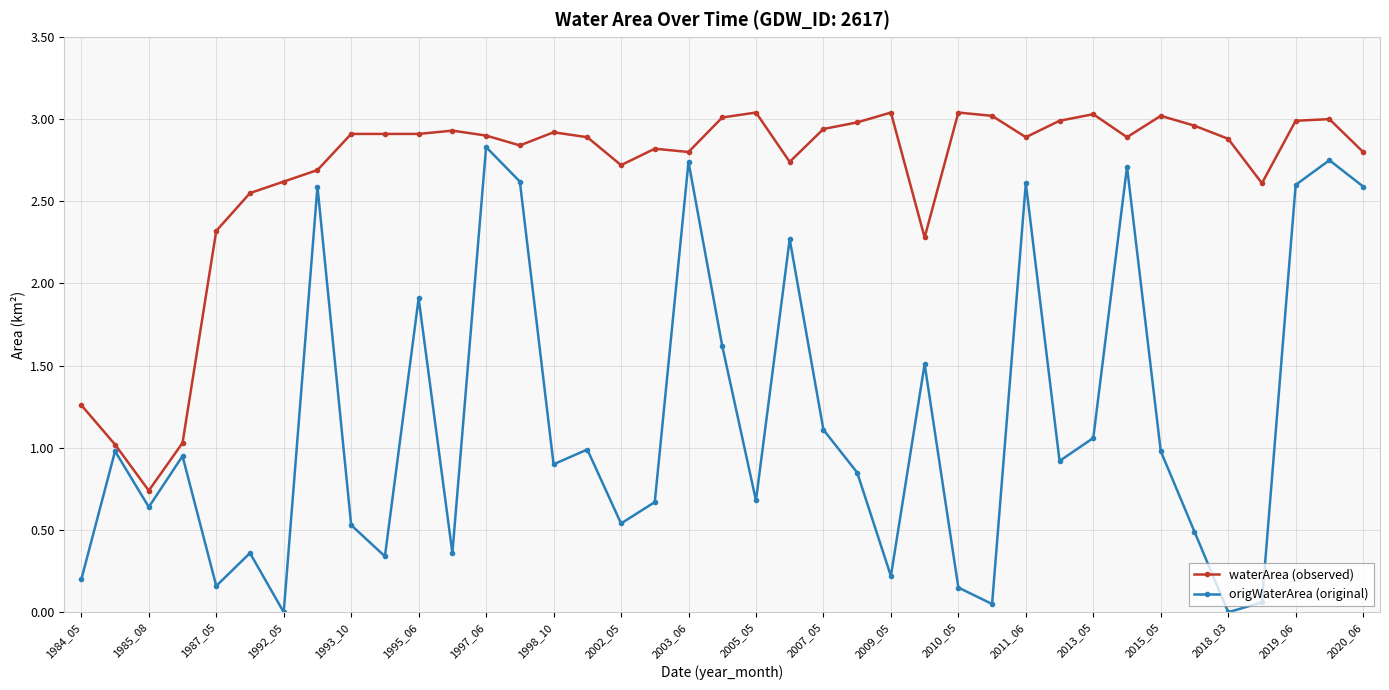

Which series has the widest spread of values?

origWaterArea (original)